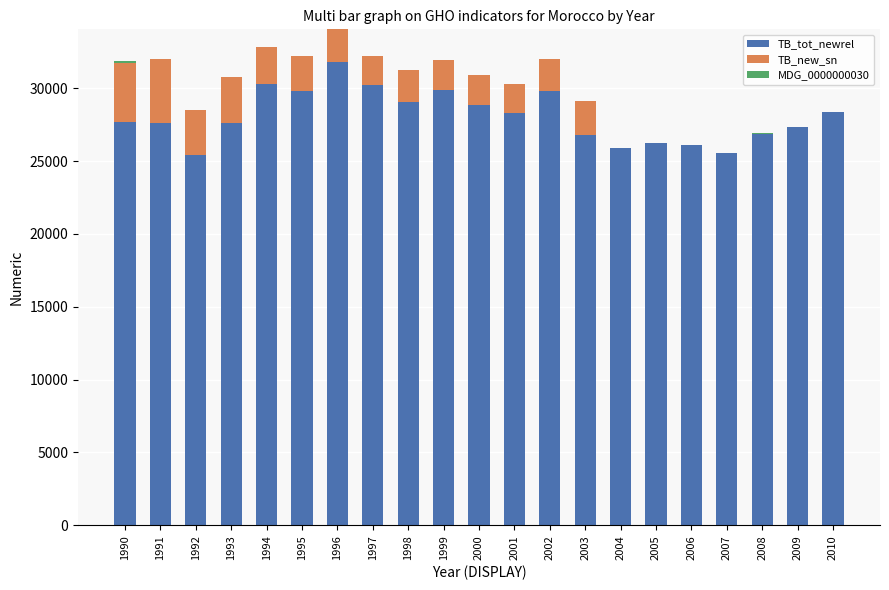

What is the sum of all TB_tot_newrel values?

589523